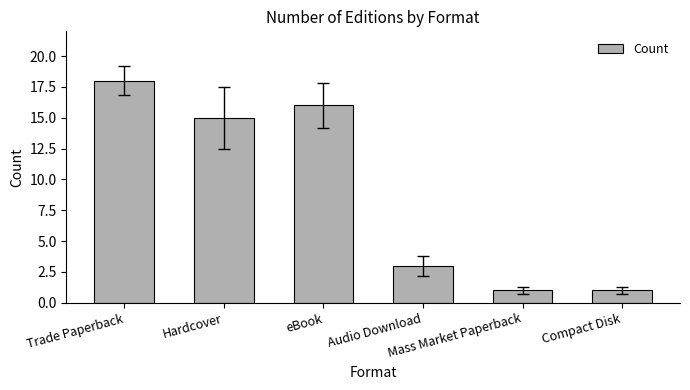

What is the difference between the maximum and minimum values?

17